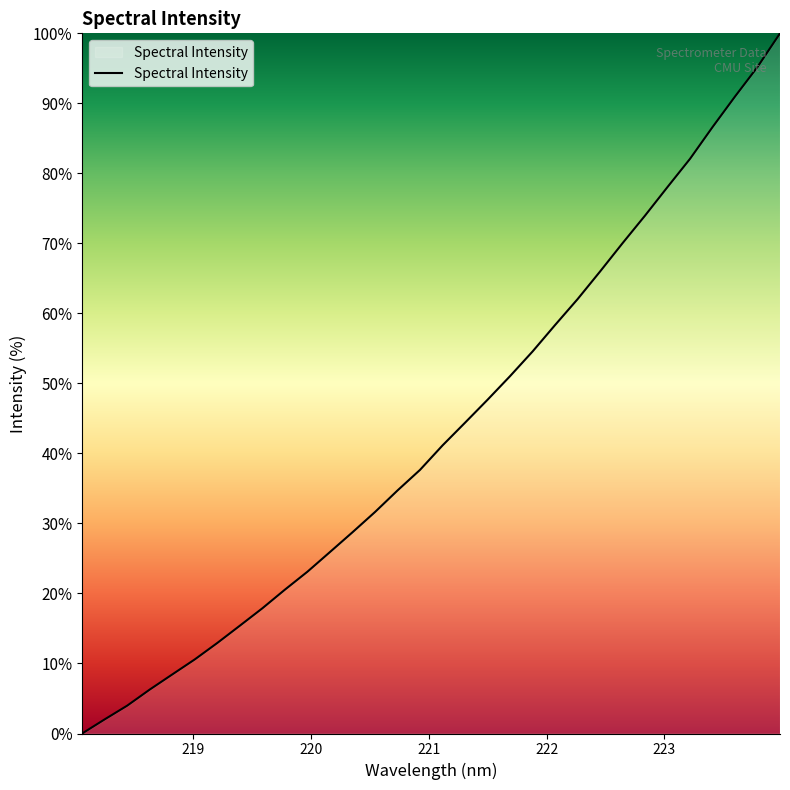

What is the difference between the maximum and minimum values?

100.0